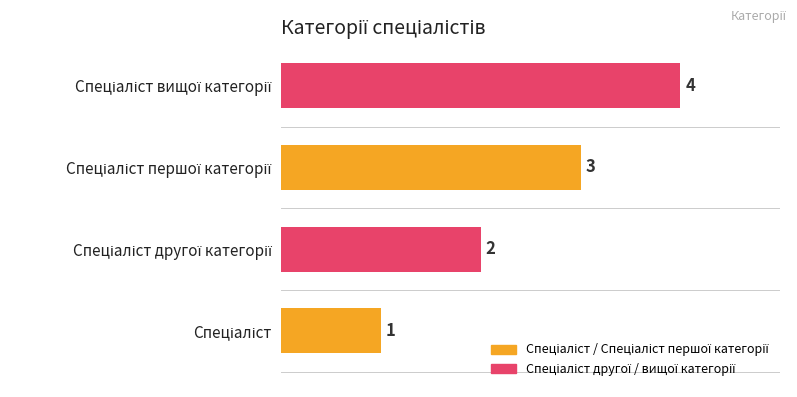

List the labels in order of value, largest first.

Спеціаліст вищої категорії, Спеціаліст першої категорії, Спеціаліст другої категорії, Спеціаліст